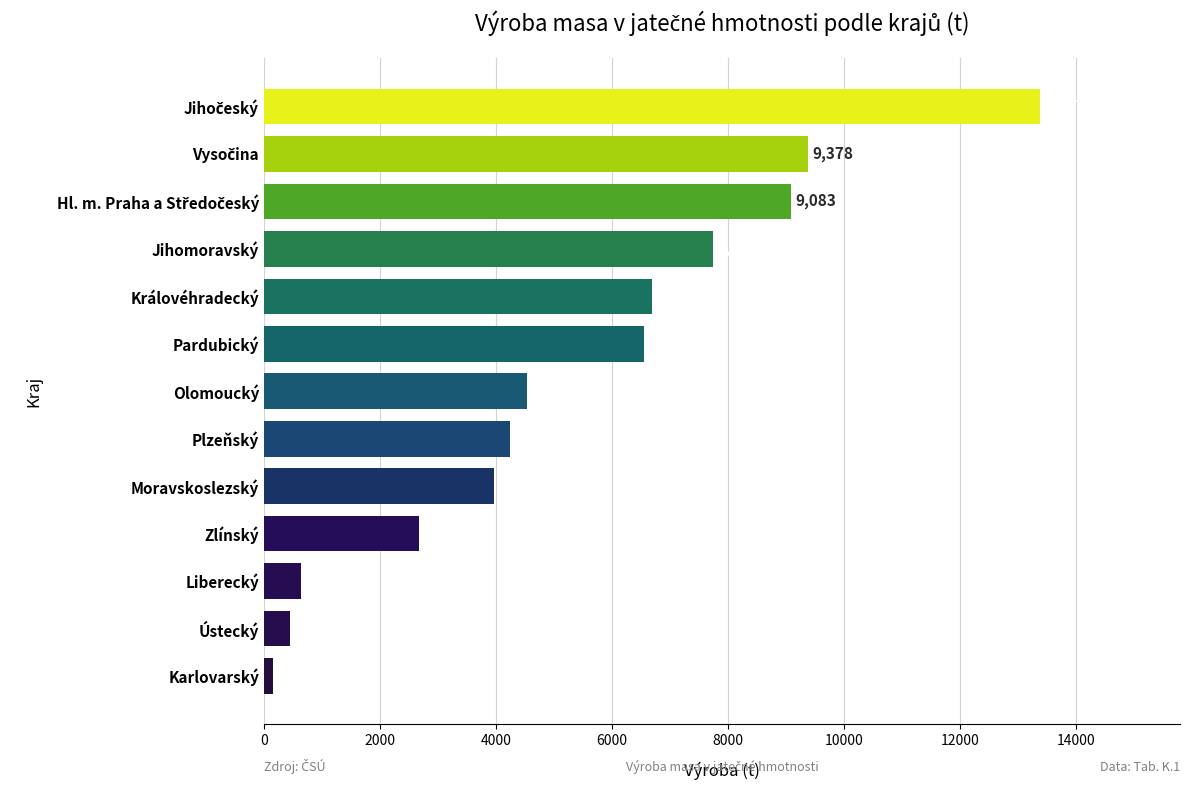

Which has a higher value, Moravskoslezský or Pardubický?

Pardubický